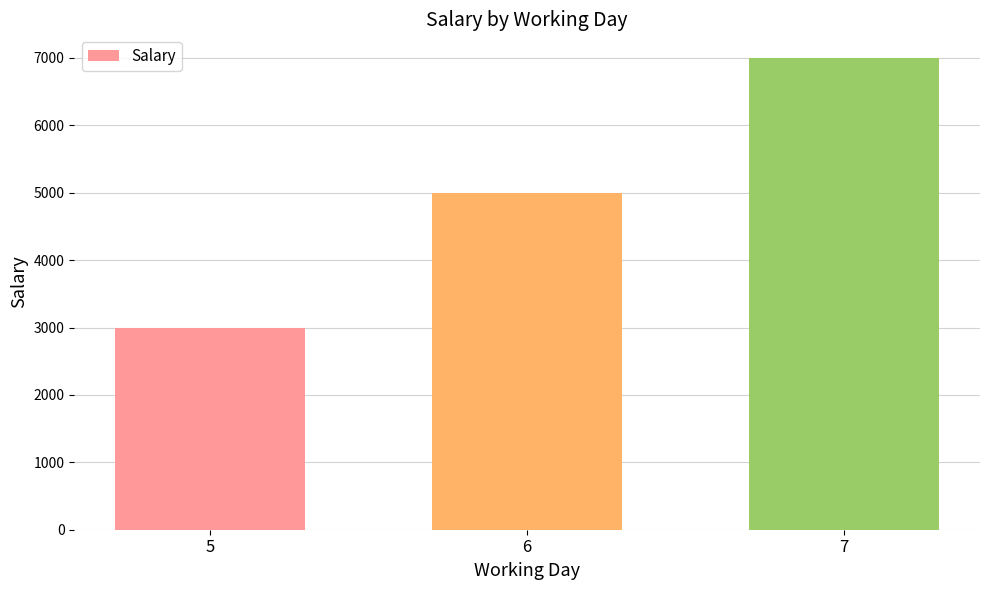

Is it true that the value at 7 is 4357?

False